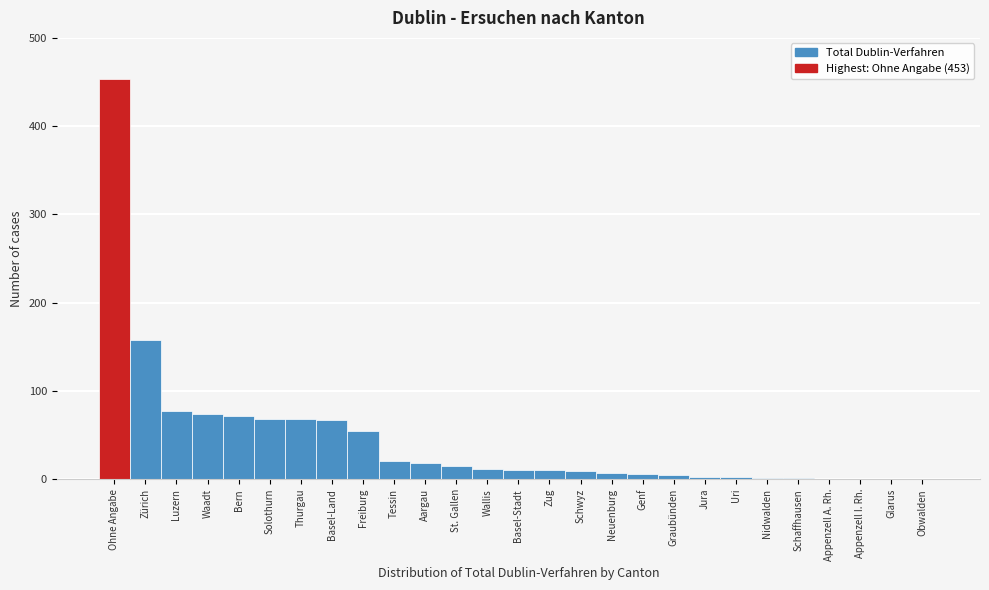

What is the sum of the values at Tessin and Wallis?

33